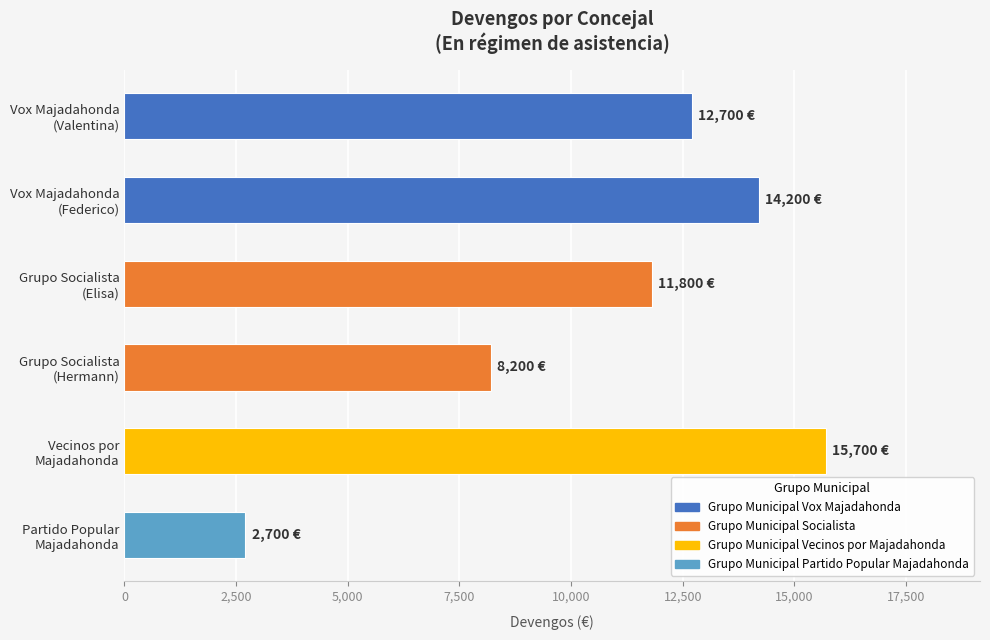

What is the value of the 6th bar from the top?

2700